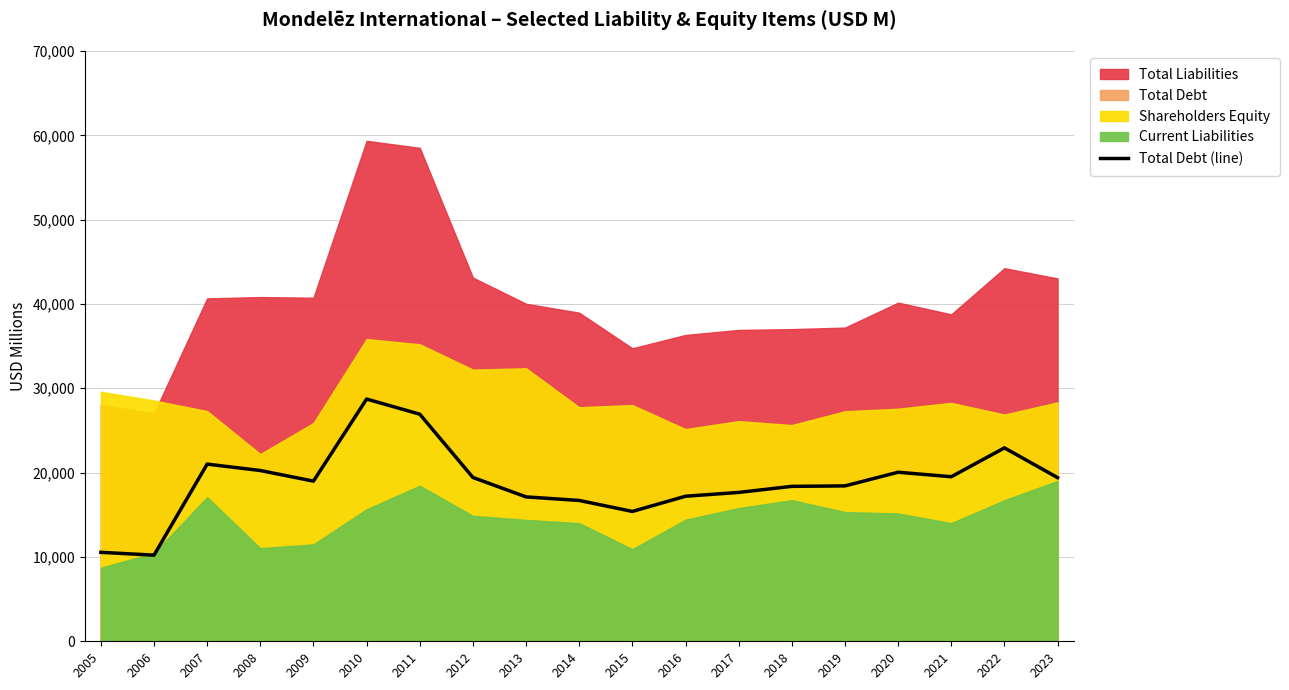

True or false: the data shows 26931 at 2011.

True